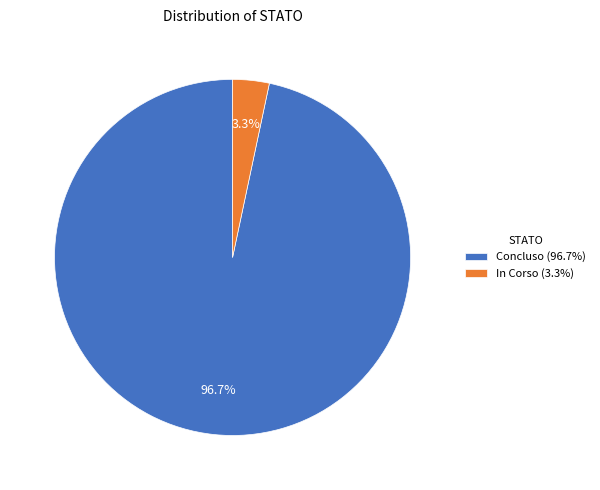

Is there a majority slice in this chart?

Yes